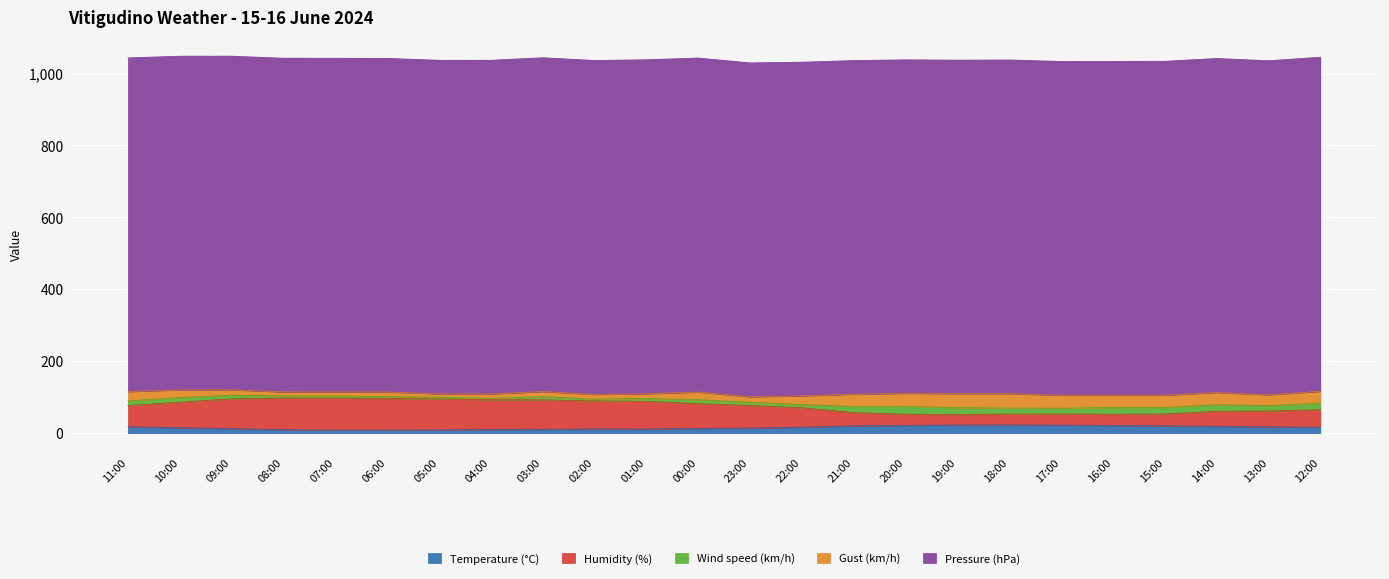

Where is the first local minimum for Gust (km/h)?

05:00